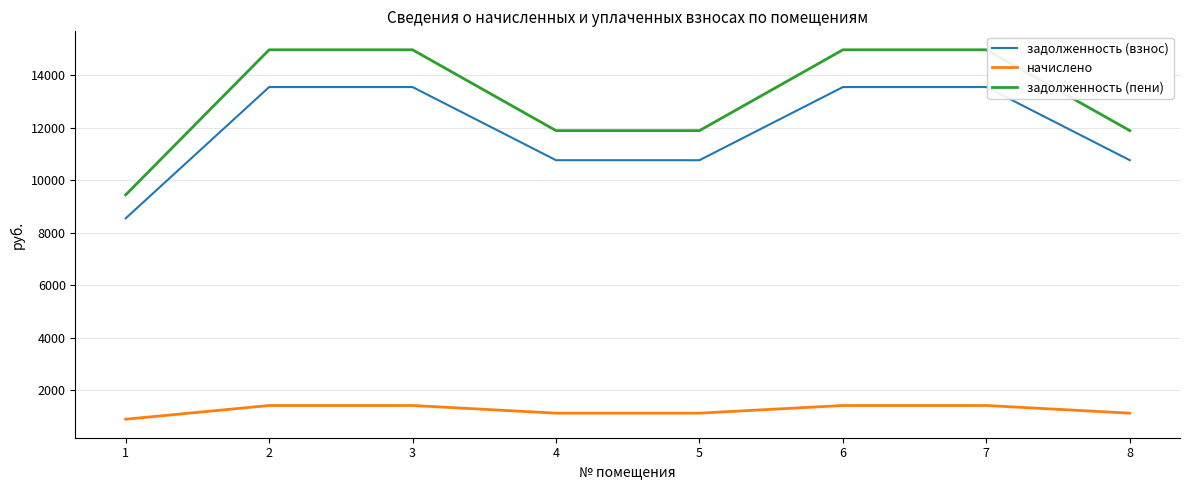

At how many categories does at least one series exceed 8443?

8